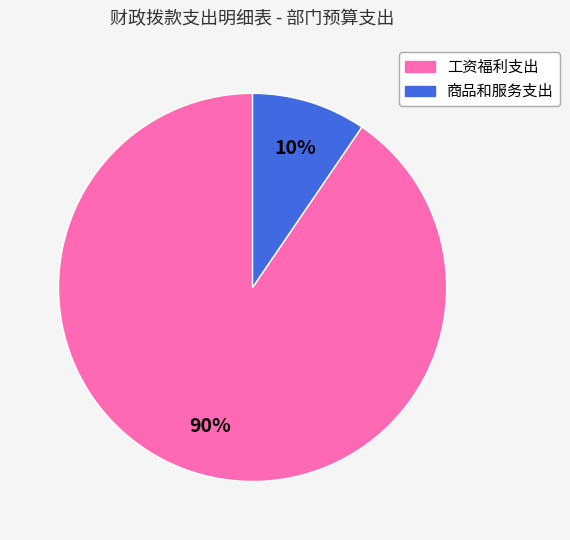

To the nearest percent, what is the average slice percentage?

50%